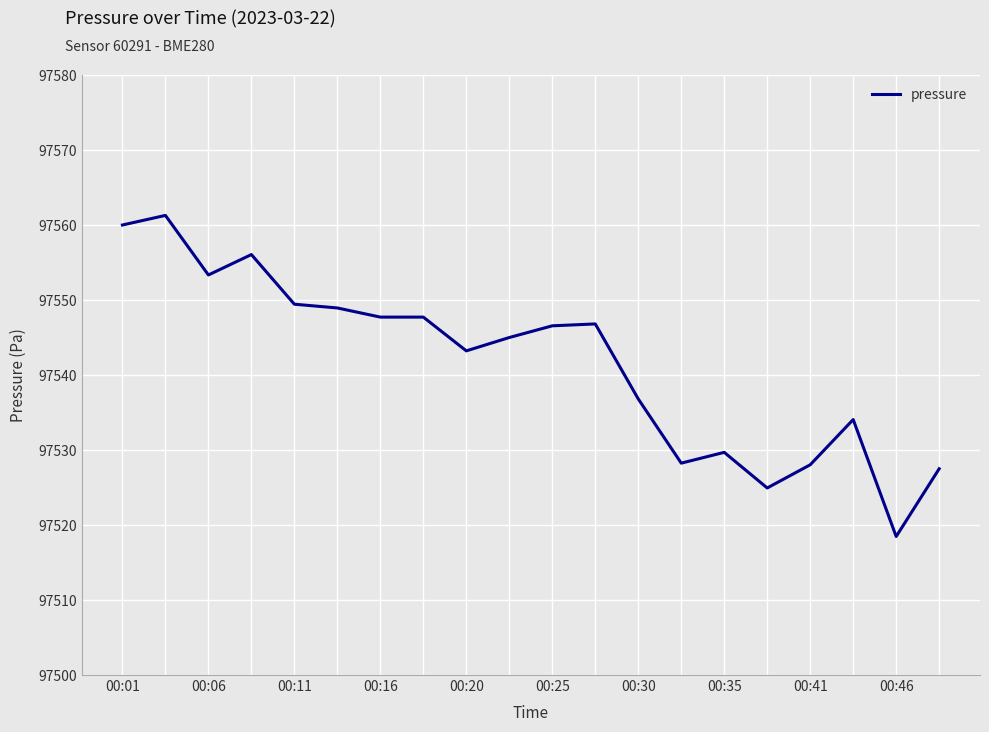

What is the difference between the maximum and minimum values?

42.8